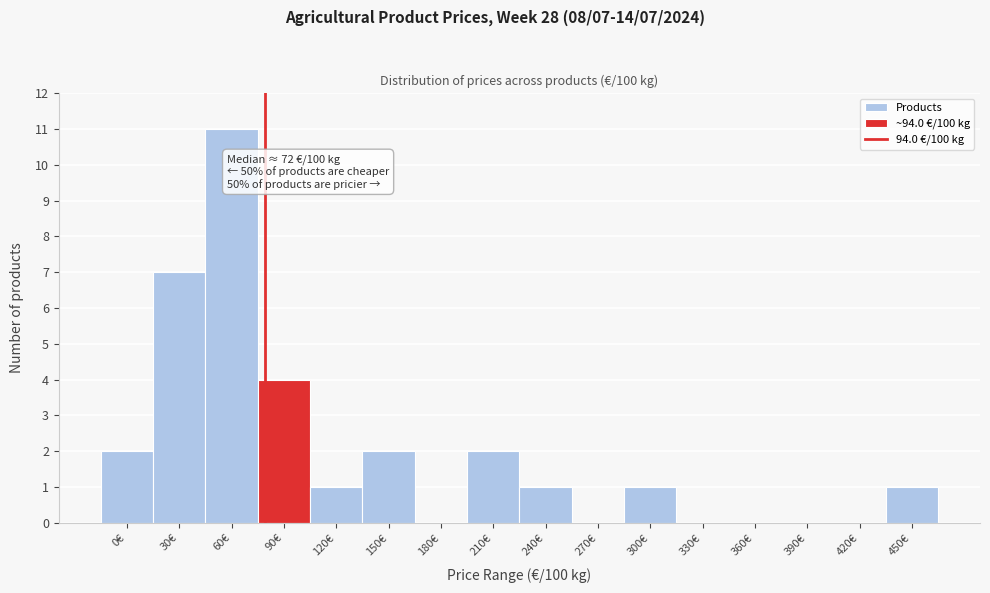

Reading left to right, list all the values displayed in this chart.

0€=2	30€=7	60€=11	90€=4	120€=1	150€=2	180€=0	210€=2	240€=1	270€=0	300€=1	330€=0	360€=0	390€=0	420€=0	450€=1